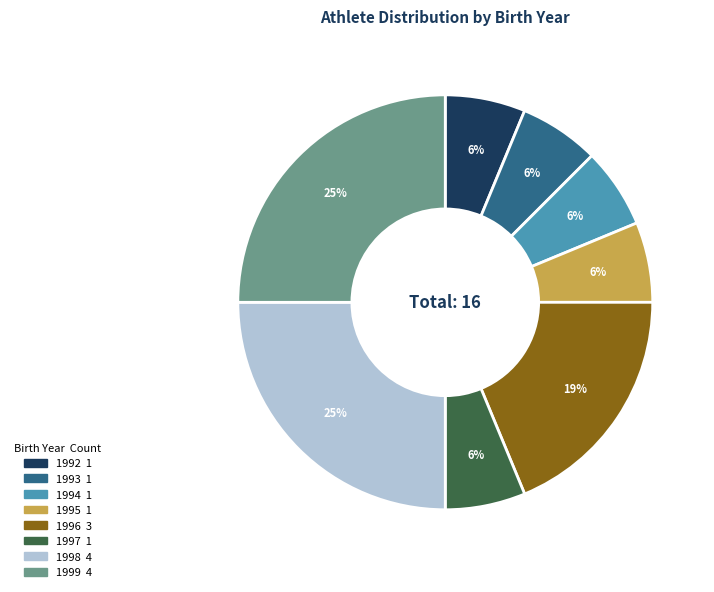

Is 1996 the majority of the pie?

No